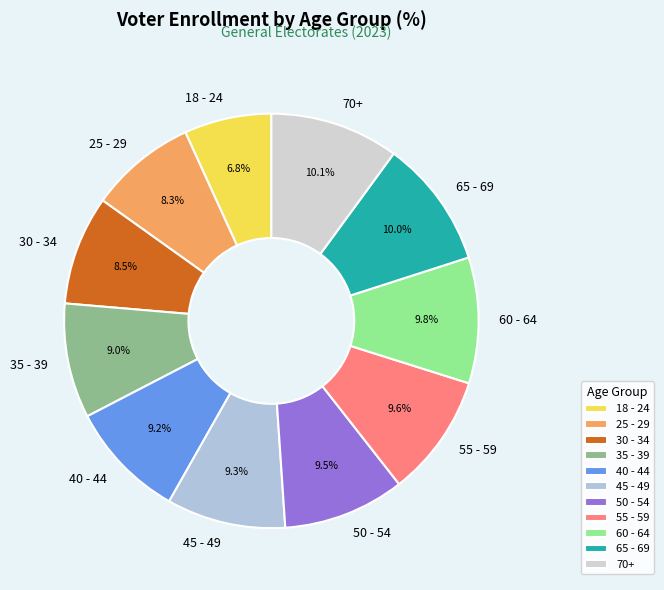

What is the ratio of the value at 70+ to the value at 55 - 59?

1.1